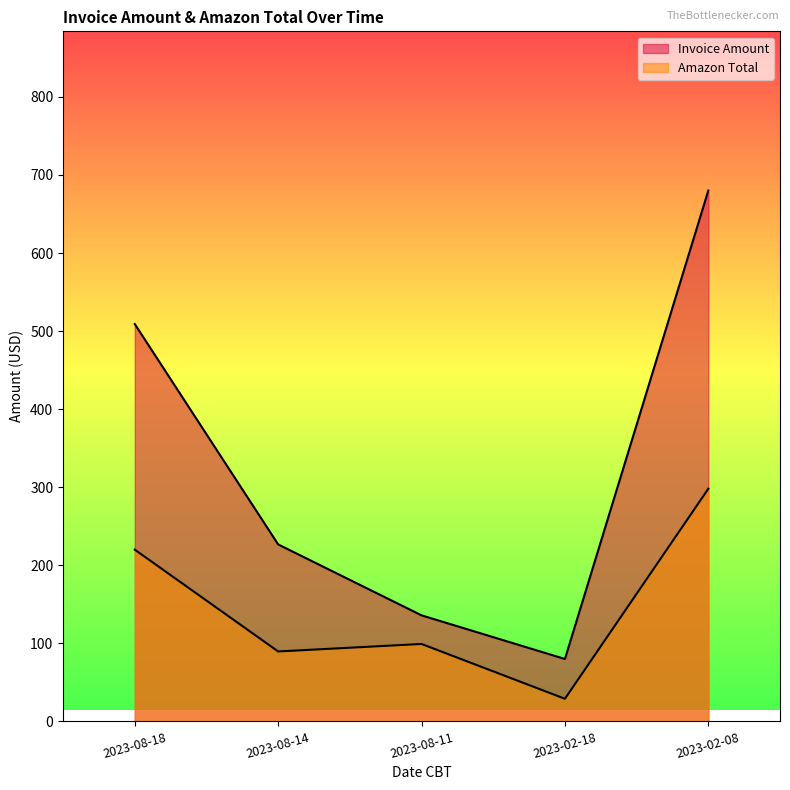

What is the difference between the second highest and minimum values in the Invoice Amount series?

429.0